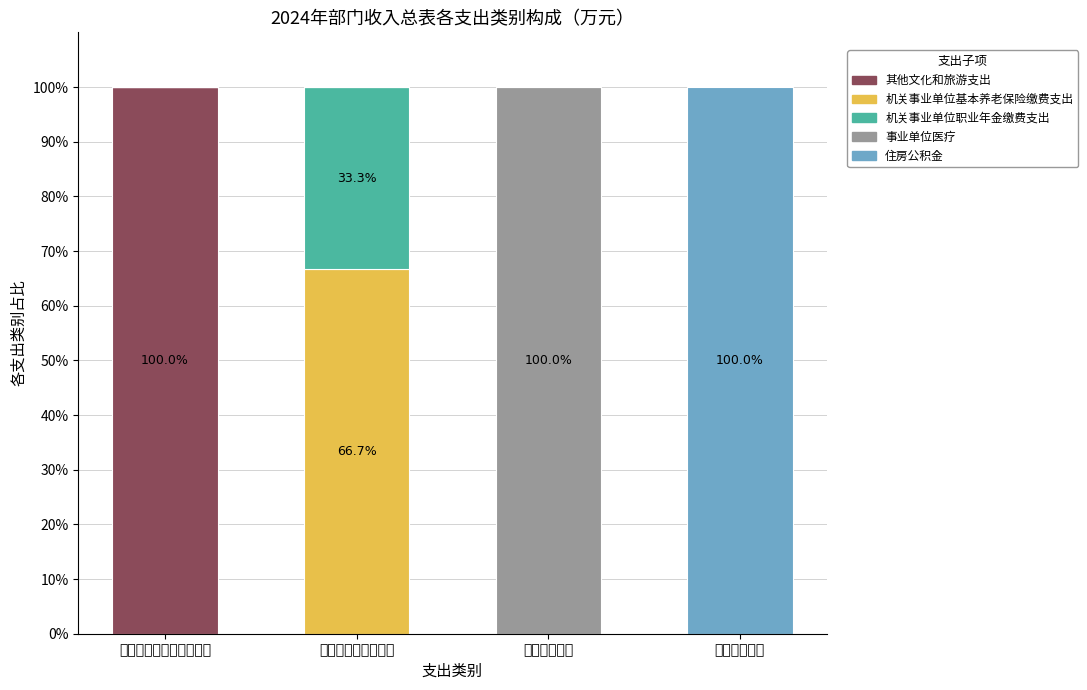

What is the total value across all series at 社会保障和就业支出?

100.0